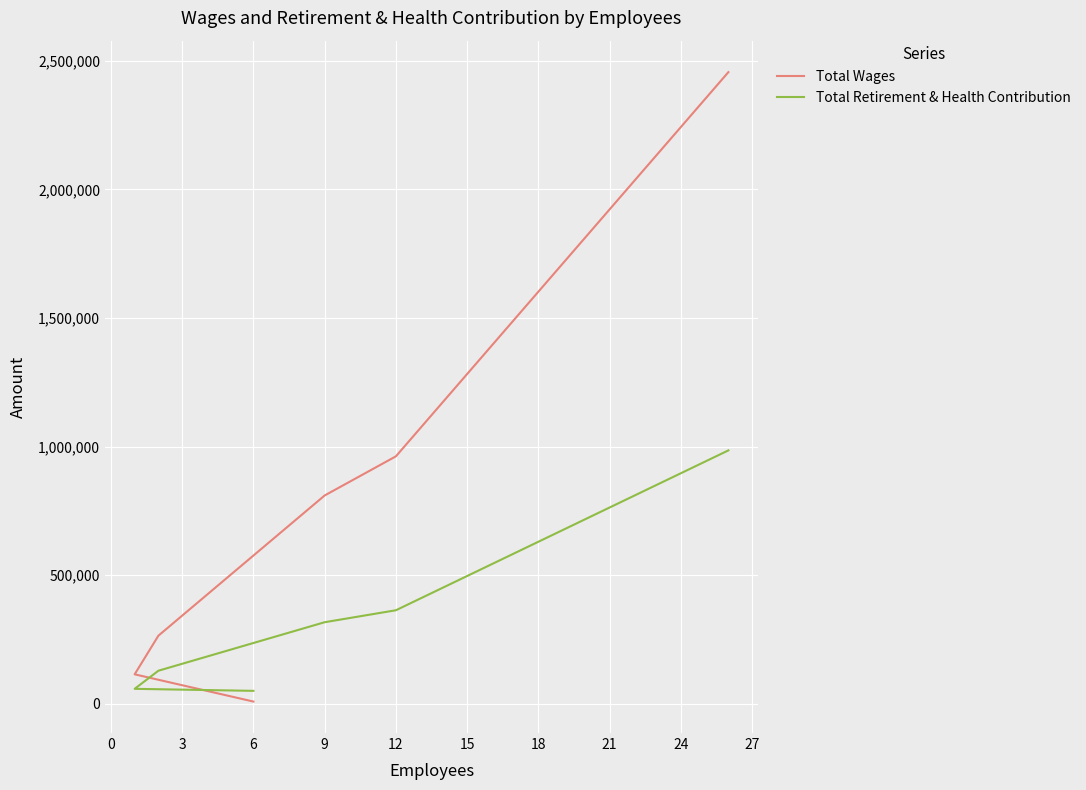

Which series has the largest range (max minus min)?

Total Wages